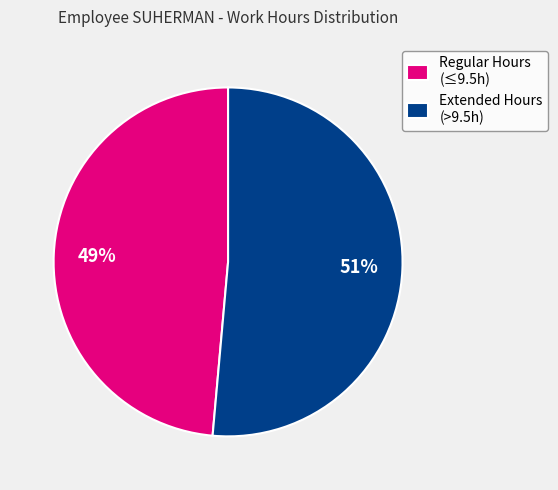

What percentage is the Extended Hours (>9.5h) slice, to the nearest percent?

51%